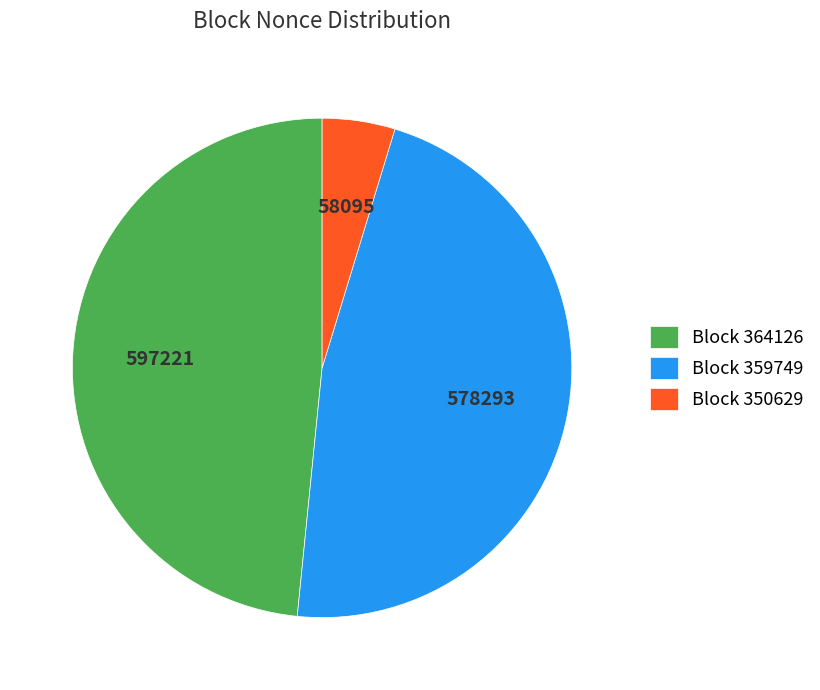

Rank the categories by value from highest to lowest.

Block 364126, Block 359749, Block 350629